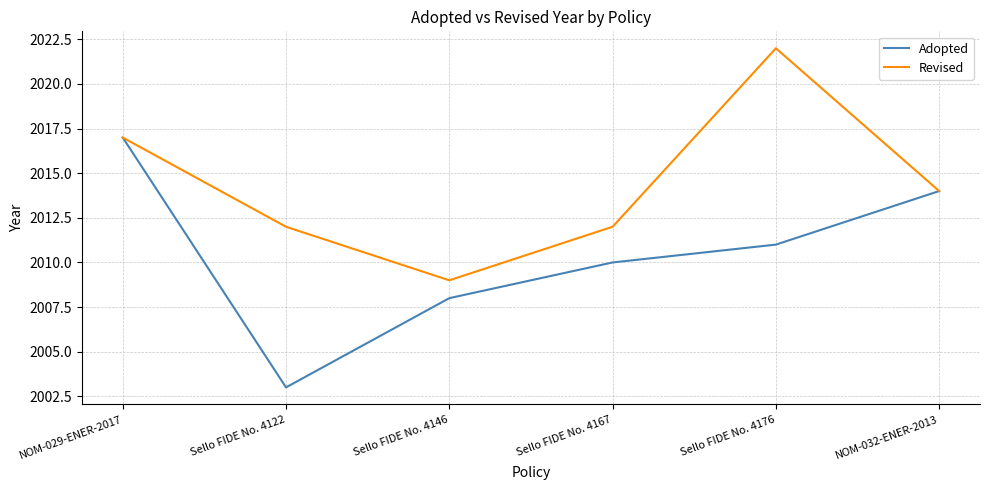

What is the total value across all series at NOM-029-ENER-2017?

4034